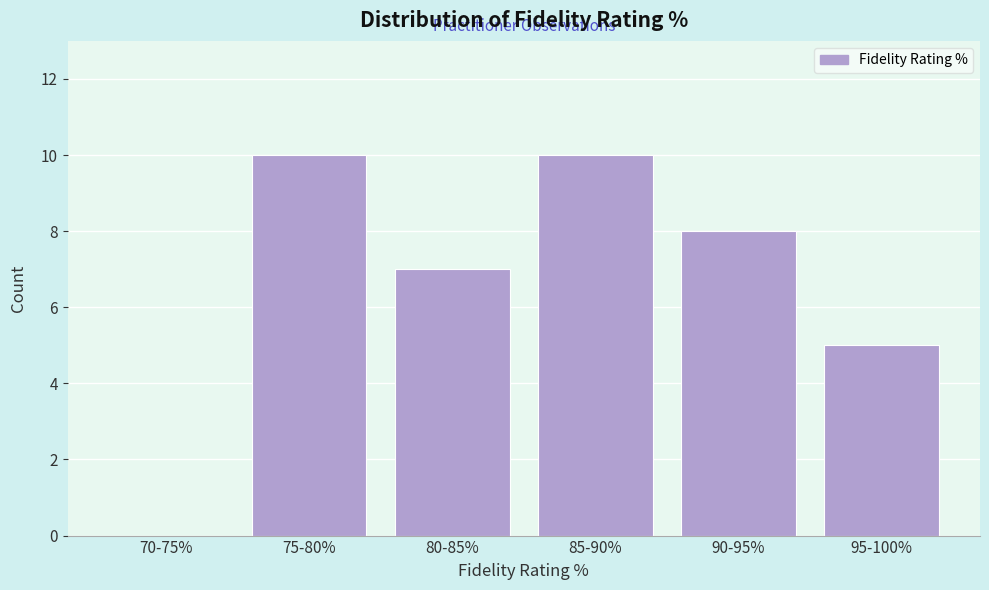

Reading right to left, transcribe all the data shown in this chart.

95-100%=5	90-95%=8	85-90%=10	80-85%=7	75-80%=10	70-75%=0